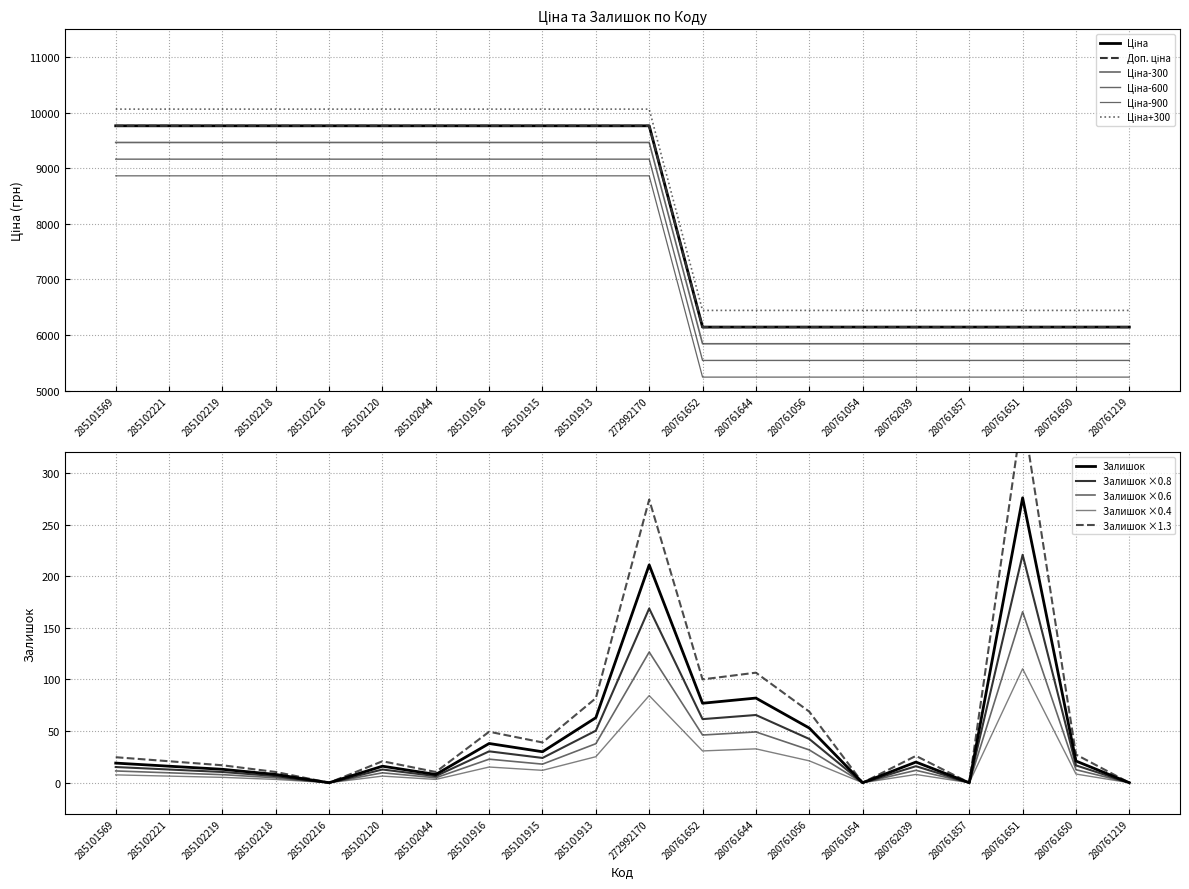

Does the chart display data point markers on the line(s)?

No